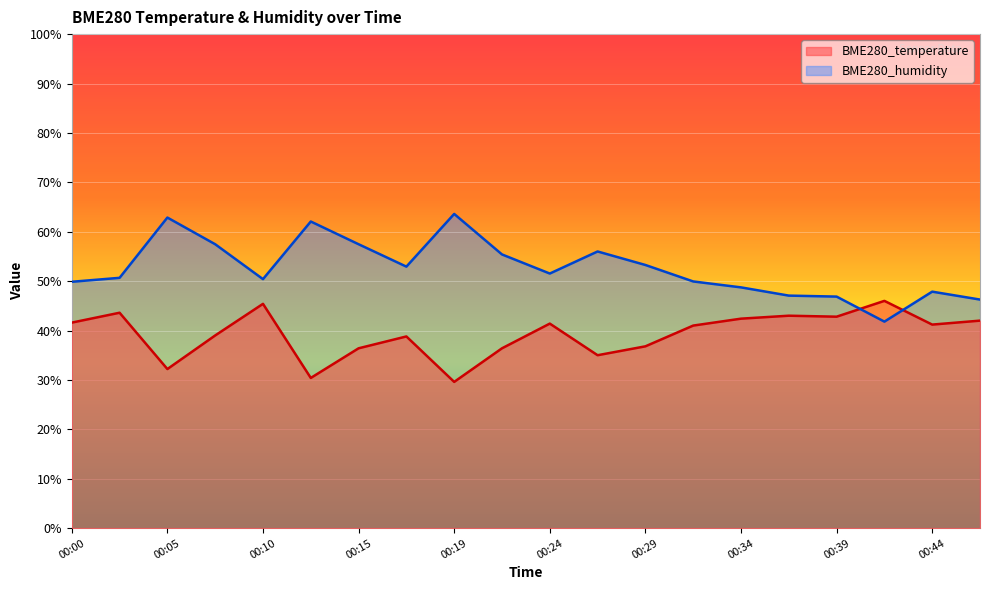

Which category has the lowest value in the BME280_temperature series?

00:19